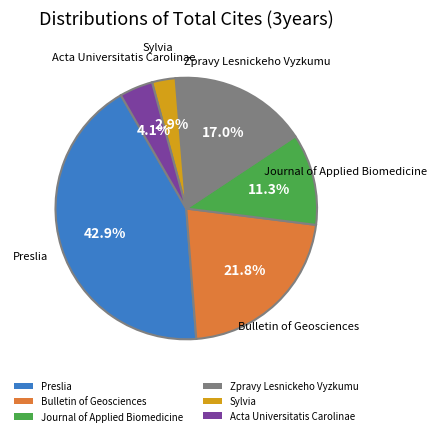

Is the sum of Journal of Applied Biomedicine and Acta Universitatis Carolinae greater than half?

No